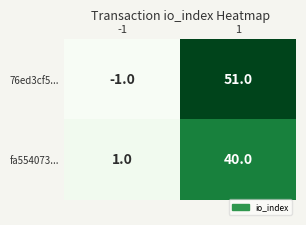

Rank the categories by fa554073... value from highest to lowest.

1, -1